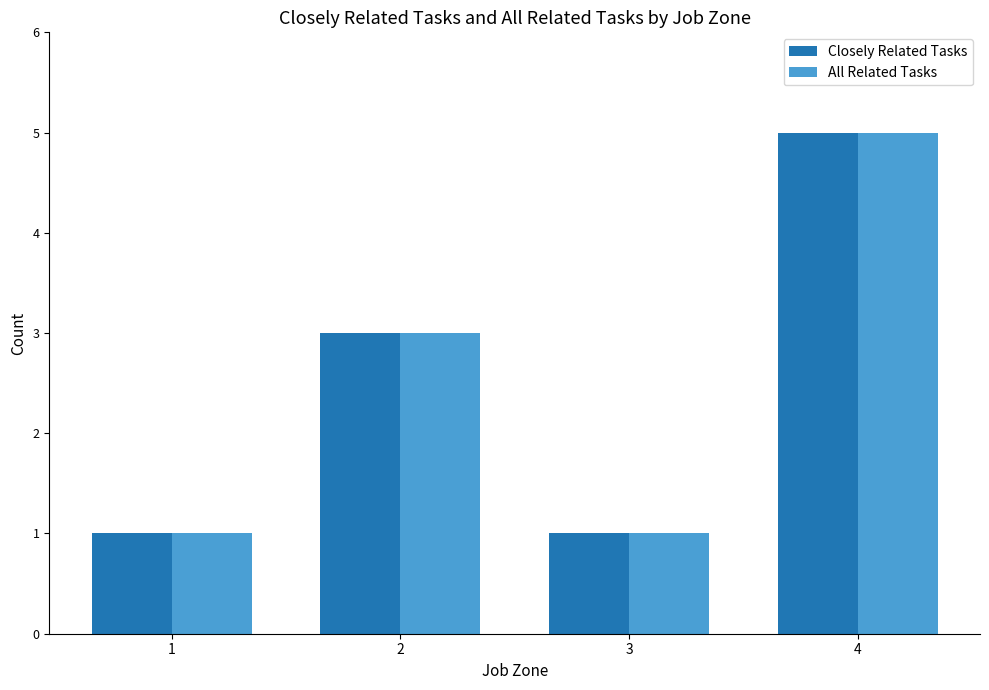

The Closely Related Tasks series shows 5 at 2. True or false?

False